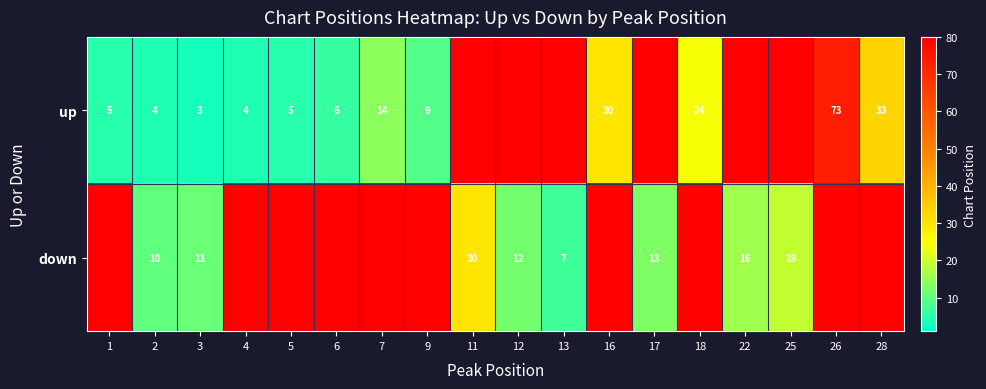

At 3, list the series in order from smallest to largest.

up, down